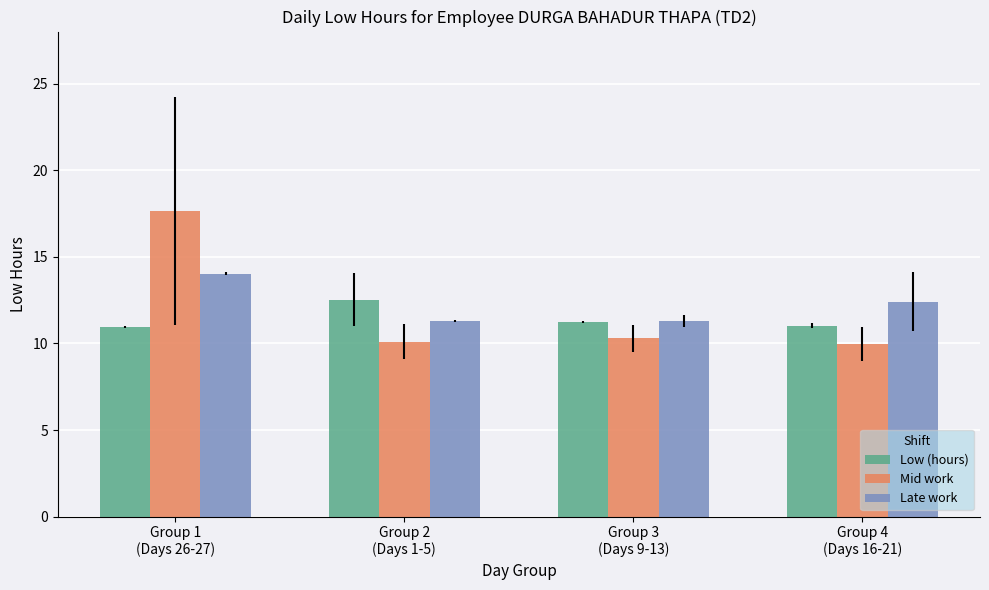

What is the minimum value for Mid work?

10.0